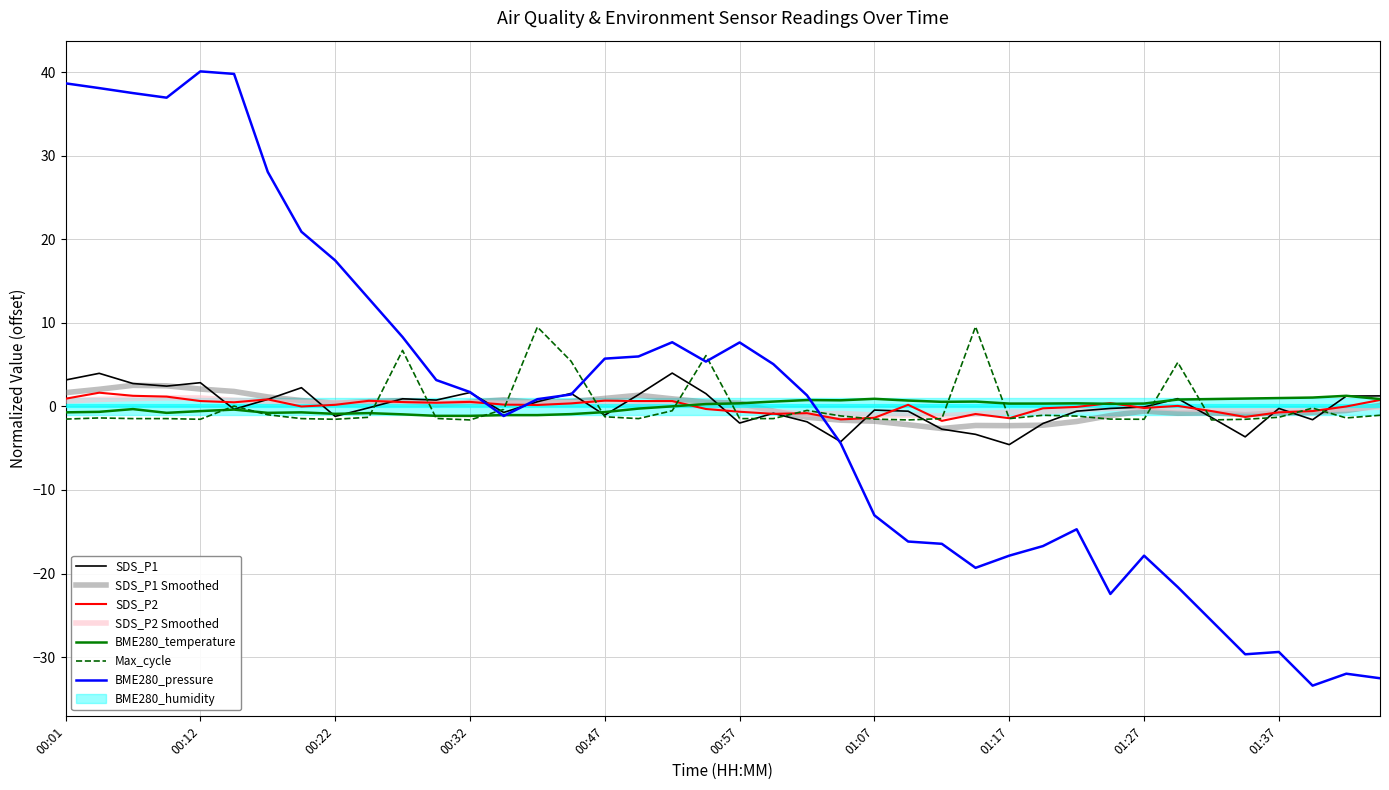

Between which two adjacent categories do Max_cycle and BME280_pressure_norm first intersect?

00:32 and 00:34